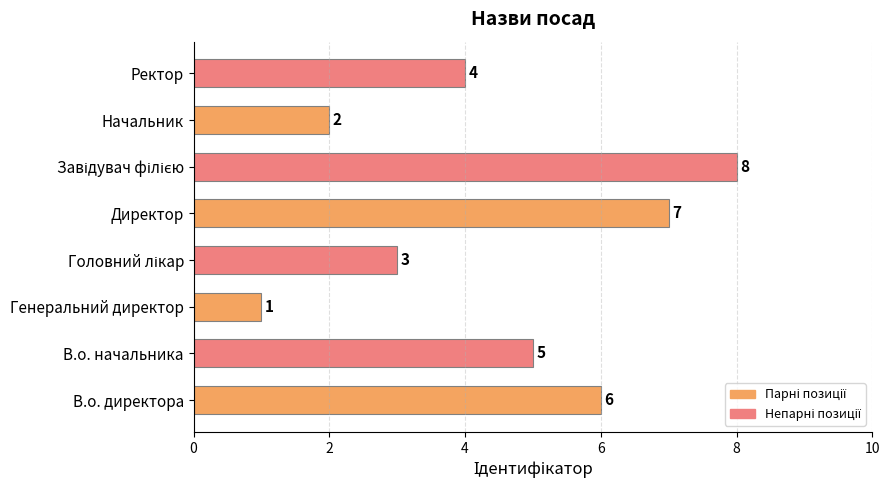

Reading bottom to top, extract all data points from this chart.

6	5	1	3	7	8	2	4